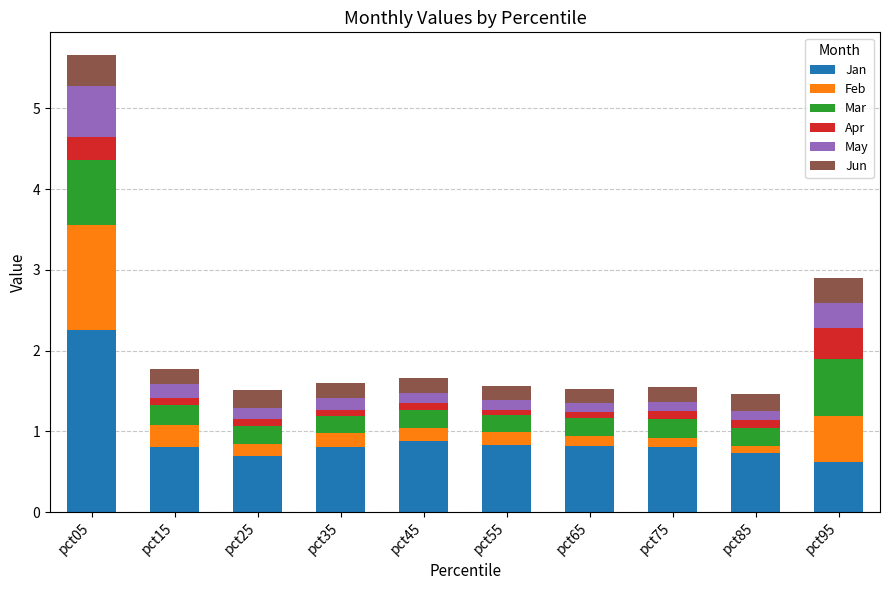

What is the total value across all series at pct95?

2.9